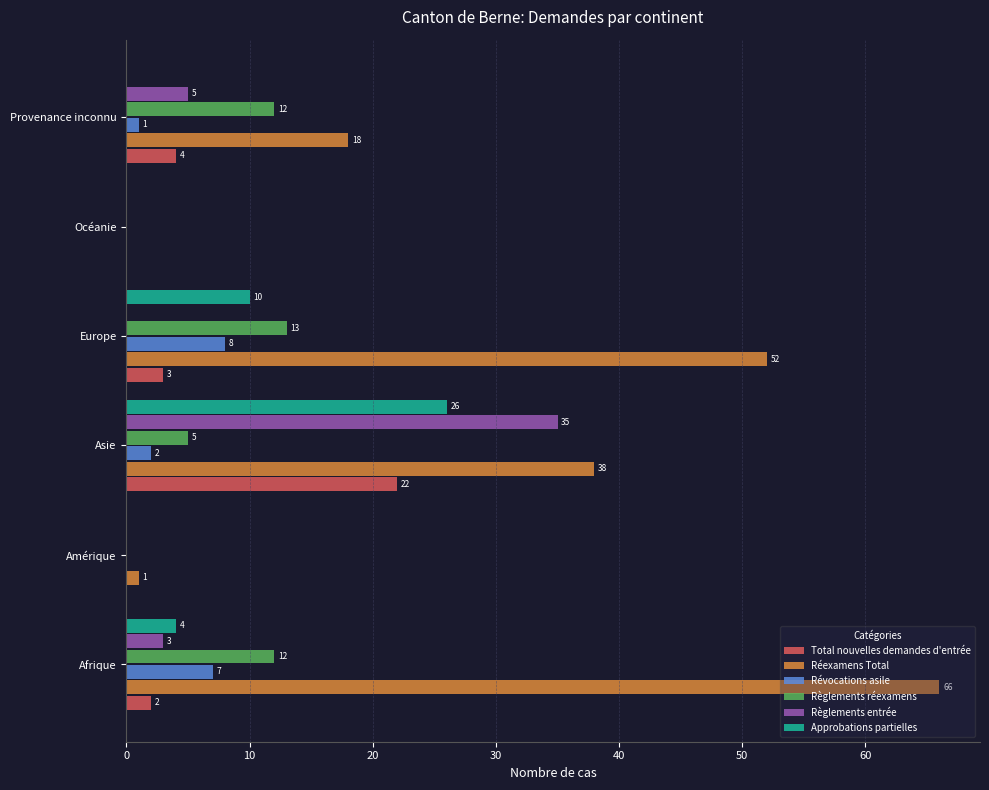

At which label does Règlements réexamens reach its peak?

Europe